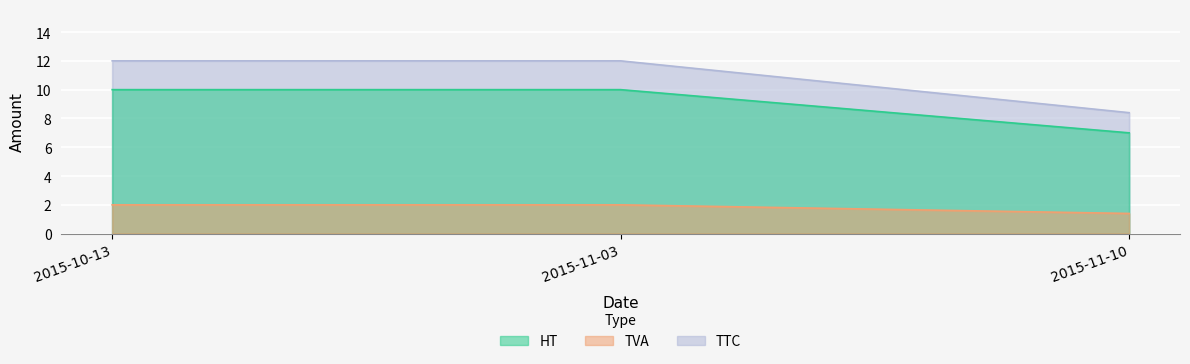

What is the label of the 2nd point from the right?

2015-11-03